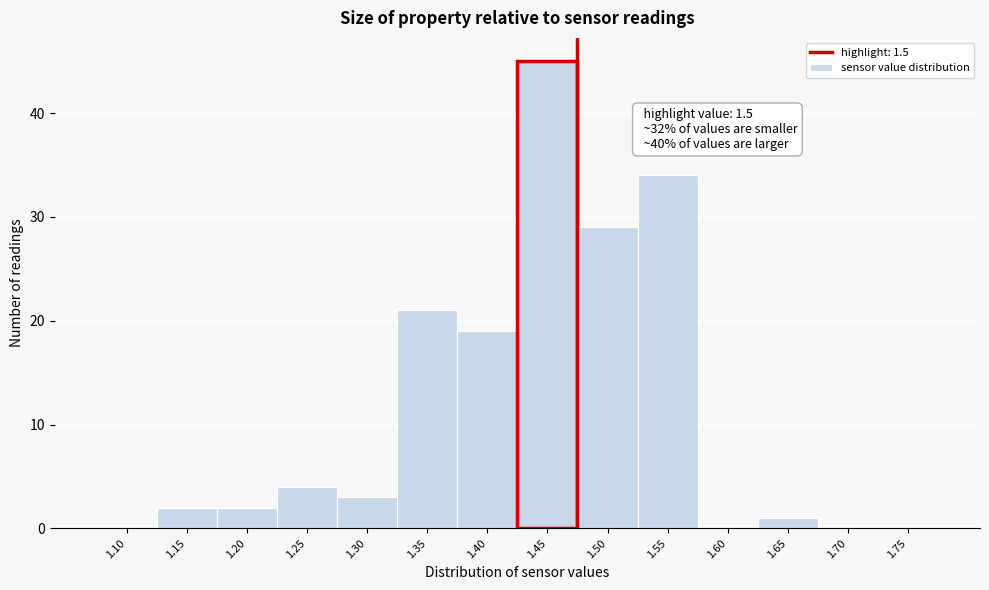

Reading left to right, what are all the values shown in this chart?

1.10=0	1.15=2	1.20=2	1.25=4	1.30=3	1.35=21	1.40=19	1.45=45	1.50=29	1.55=34	1.60=0	1.65=1	1.70=0	1.75=0